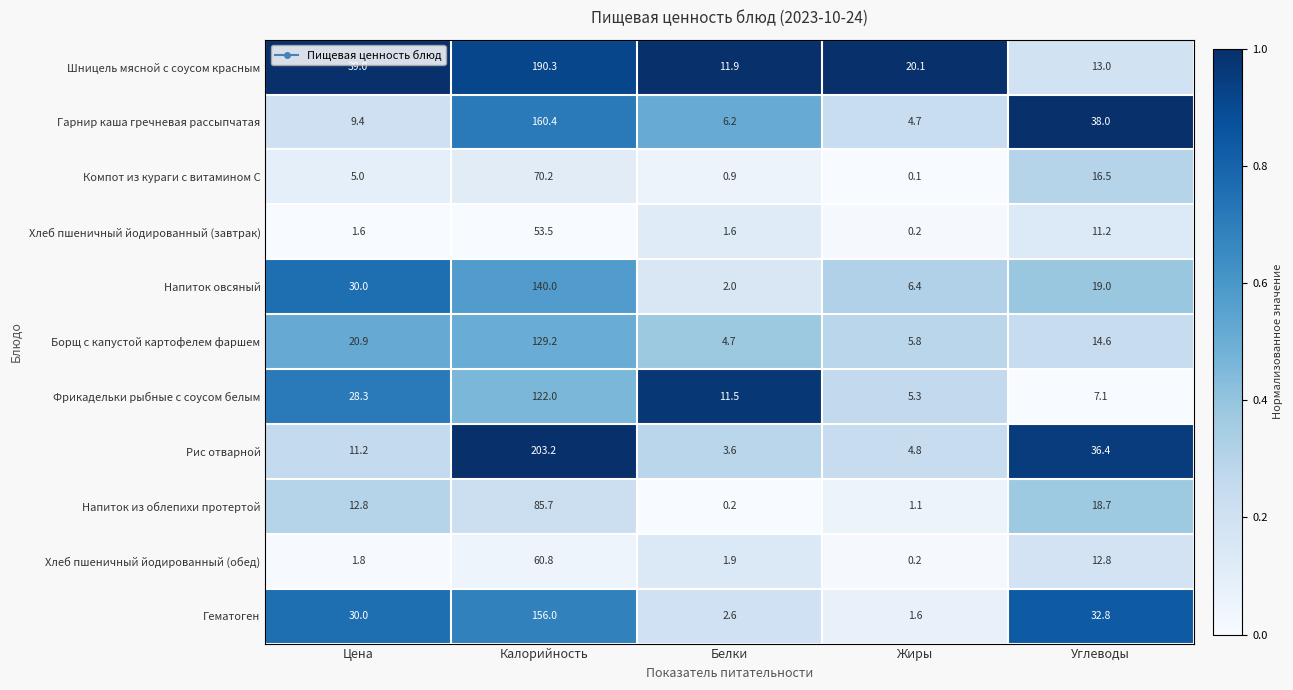

Rank the series at Калорийность from highest to lowest value.

Рис отварной, Шницель мясной с соусом красным, Гарнир каша гречневая рассыпчатая, Гематоген, Напиток овсяный, Борщ с капустой картофелем фаршем, Фрикадельки рыбные с соусом белым, Напиток из облепихи протертой, Компот из кураги с витамином С, Хлеб пшеничный йодированный (обед), Хлеб пшеничный йодированный (завтрак)